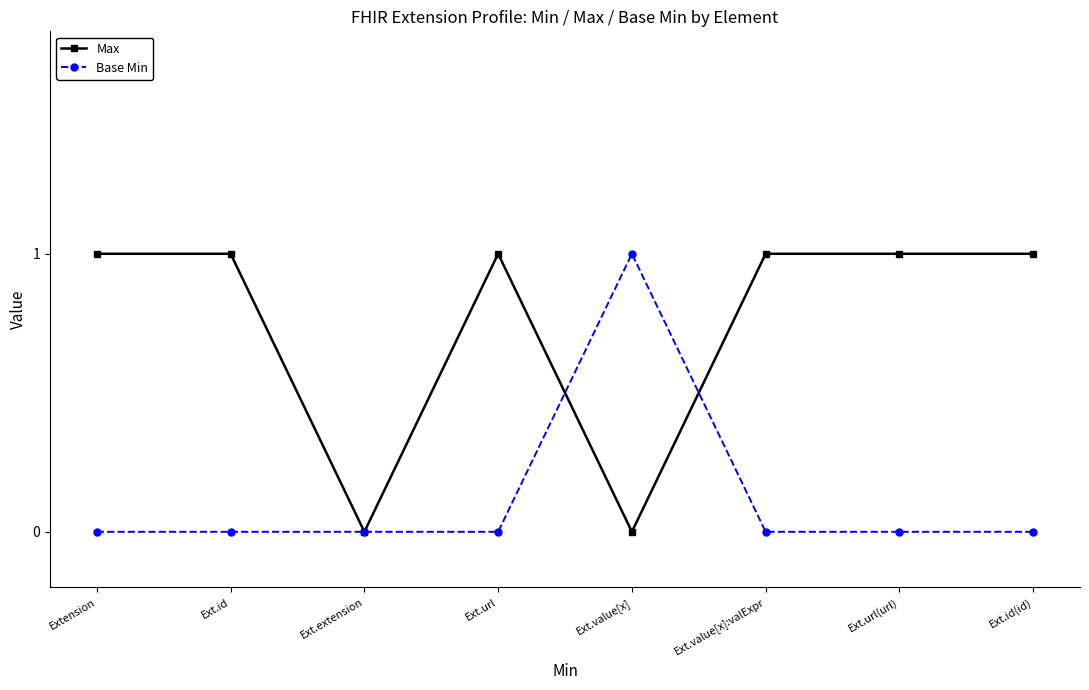

Between Ext.extension and Ext.value[x]:valExpr, which series saw the biggest shift?

Max